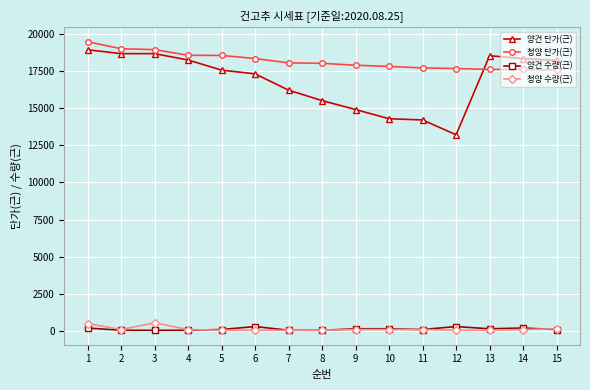

True or false: 청양 단가(근) and 양건 수량(근) intersect in this chart.

False